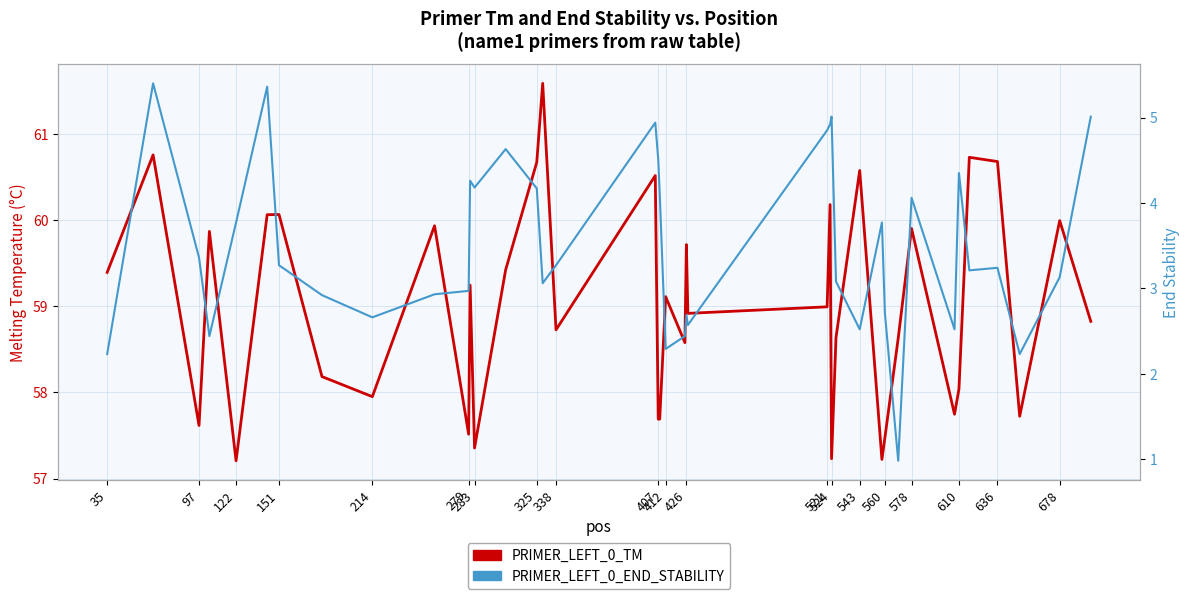

What is the value of the PRIMER_LEFT_0_END_STABILITY point at the 16th from the left?

3.1